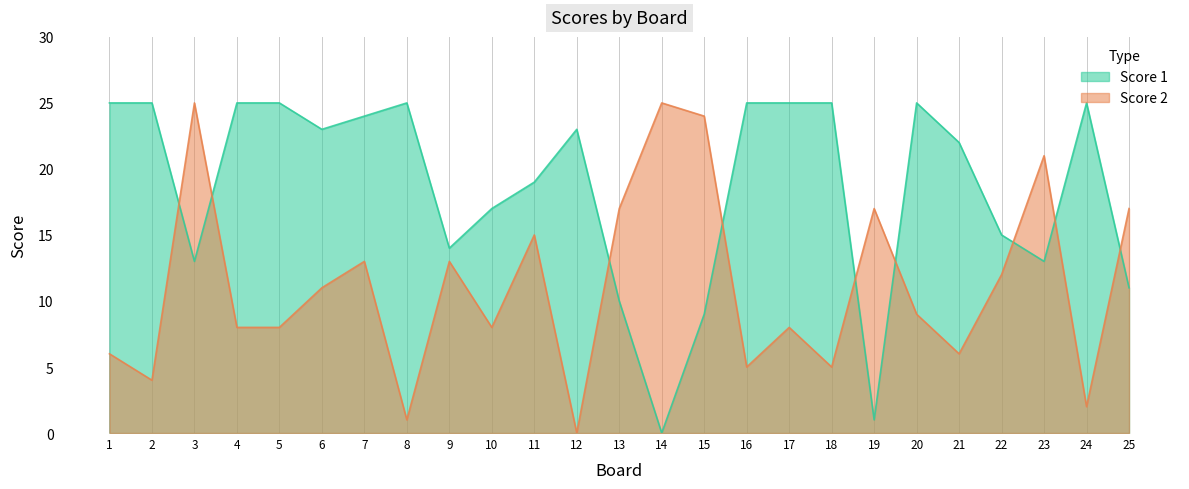

What is the sum of all Score 1 values?

464